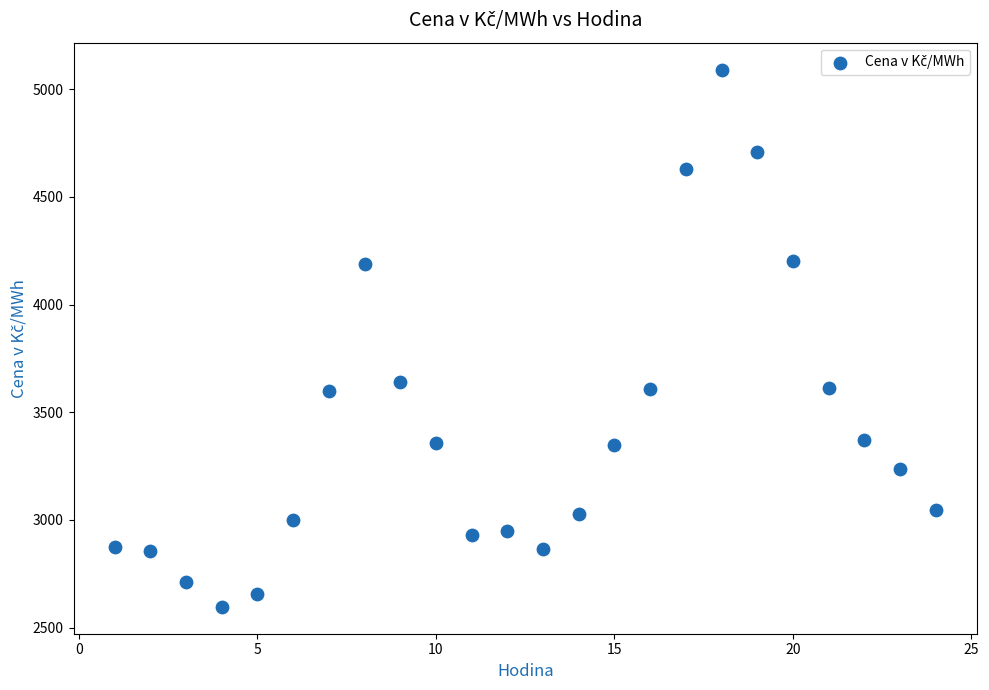

What Y value in the scatter plot is closest to 3844?

3641.0